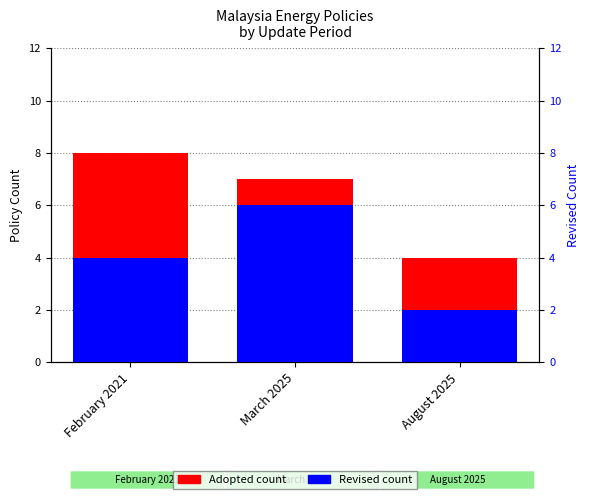

What is the total value across all series at August 2025?

6